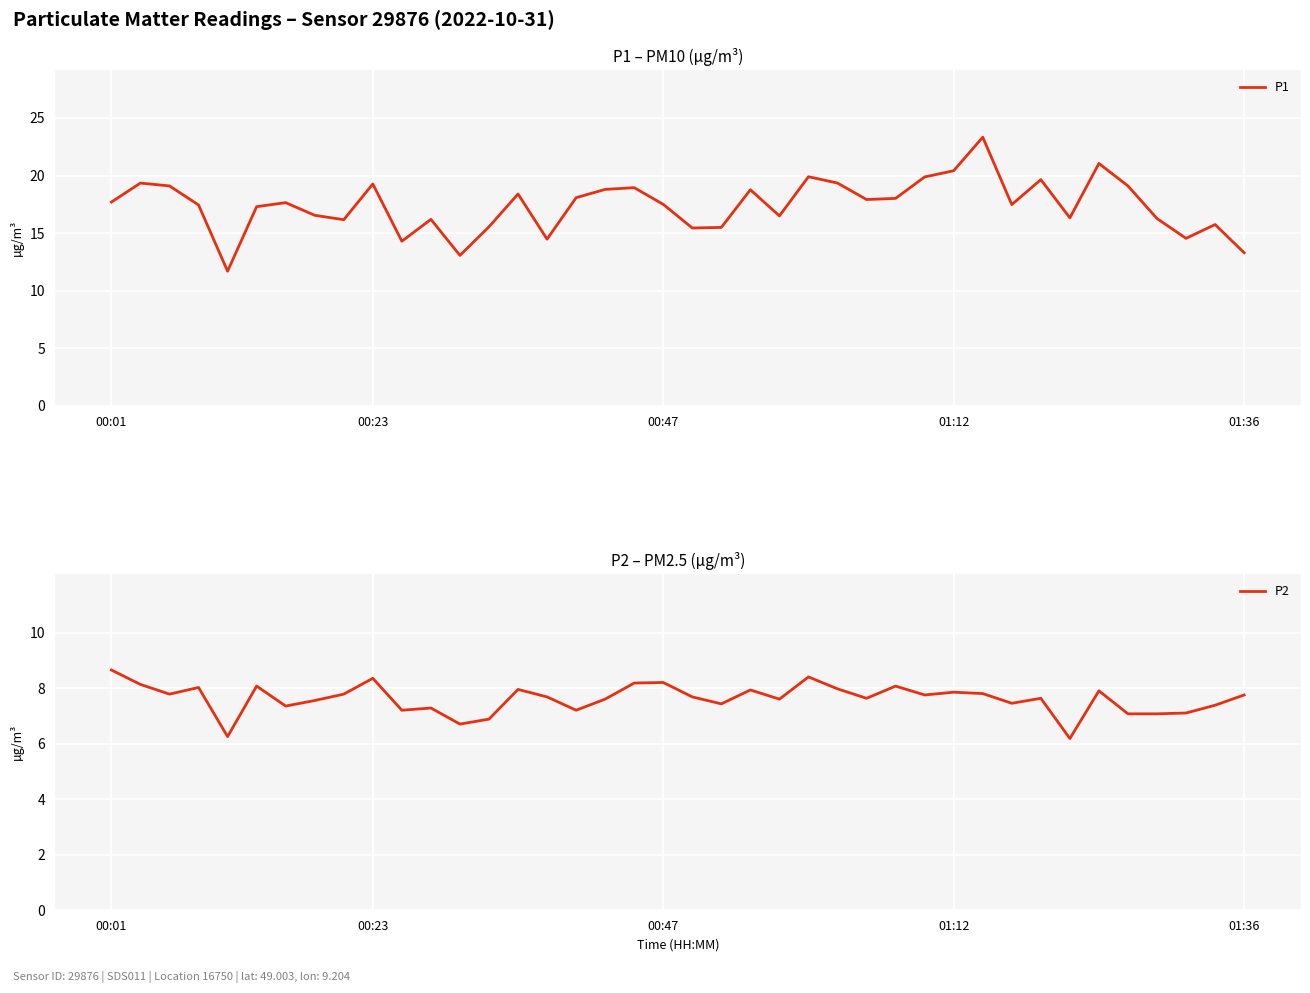

Count the number of categories in the chart.

40